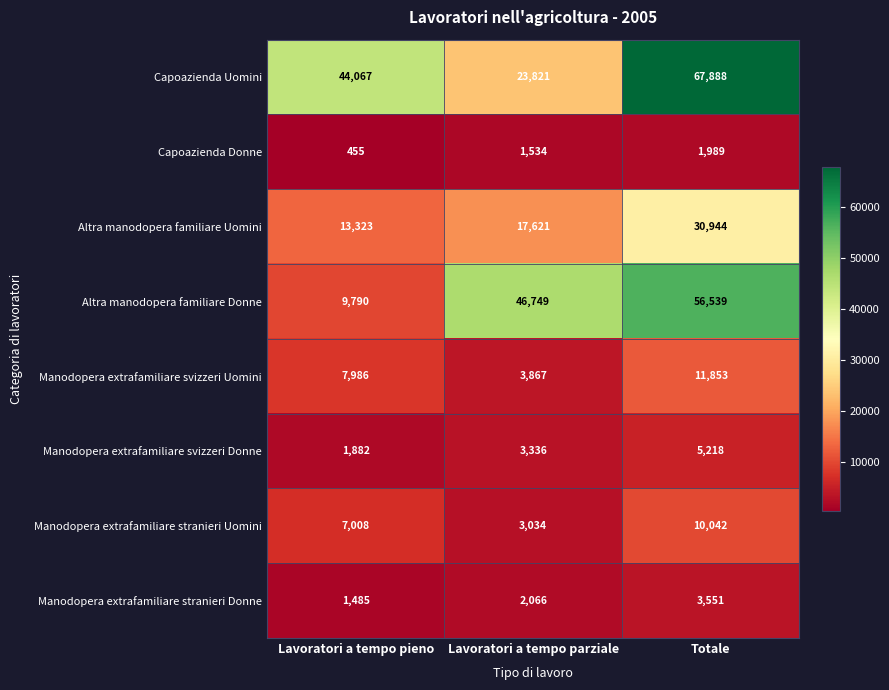

What is the sum of all Capoazienda Donne values?

3978